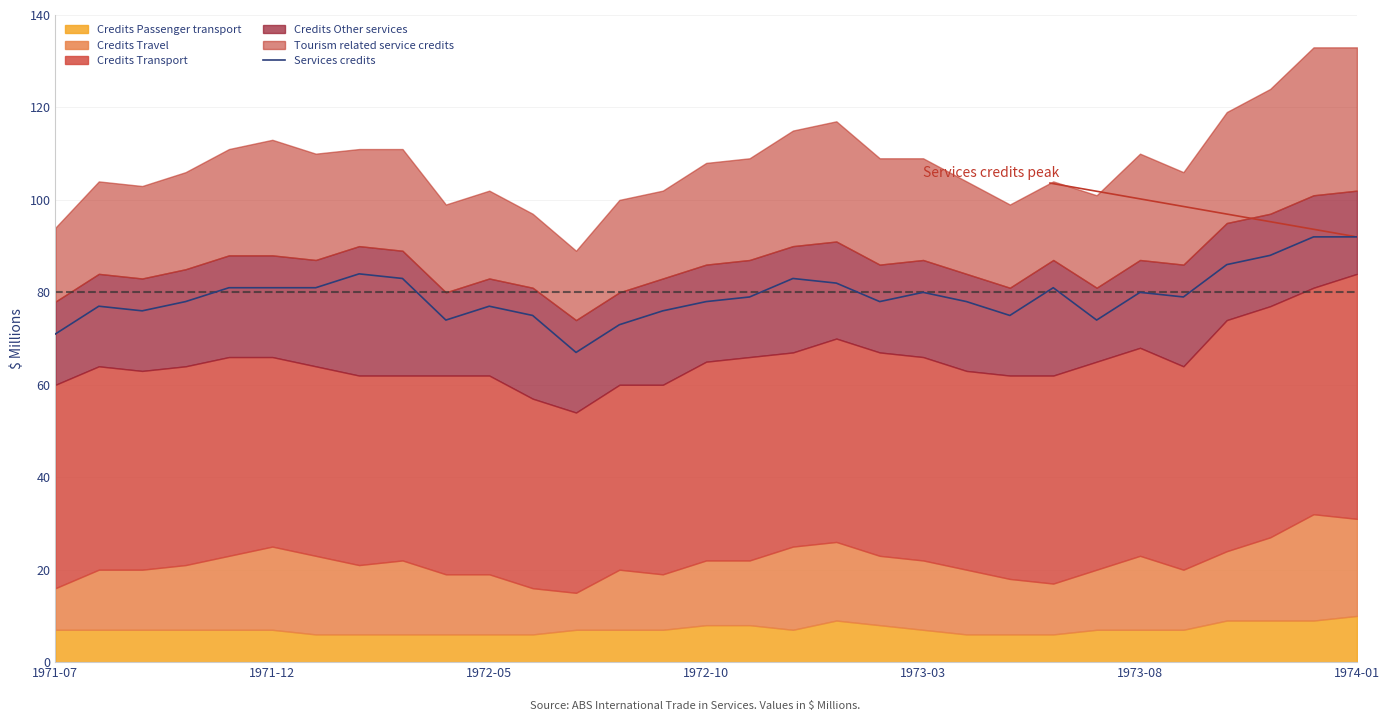

What is the minimum value for Services credits?

67